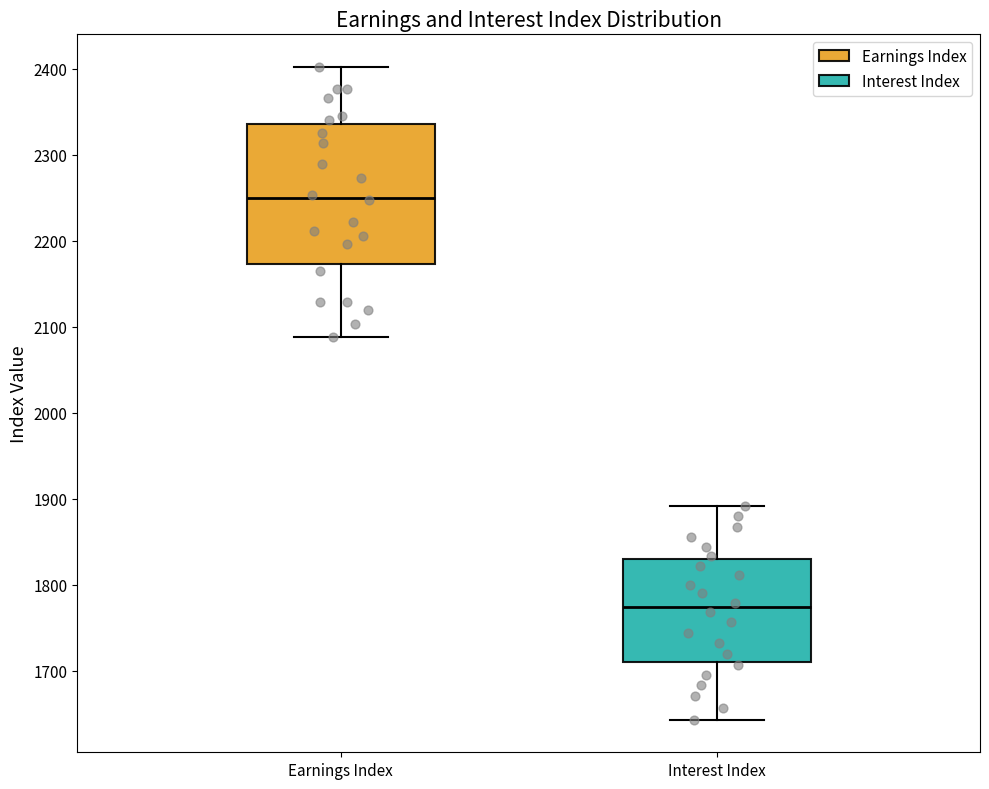

Where does the lower whisker of the box for Earnings Index end on the y-axis? The values are not printed on the chart, so give them approximately, as read against the axis.

2090